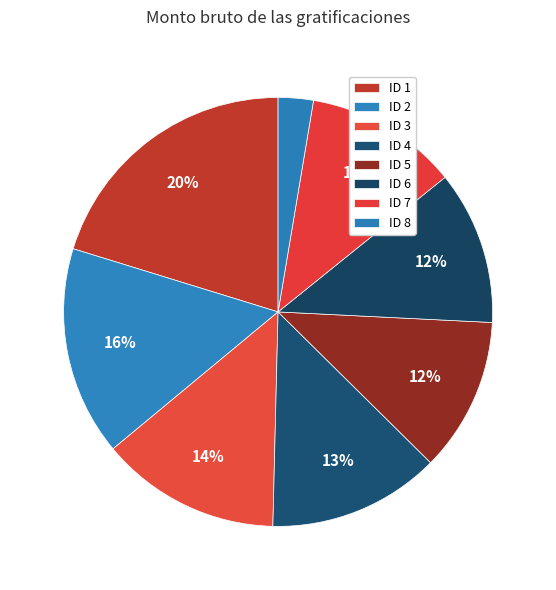

How much of the chart is everything except ID 8?

97.4%